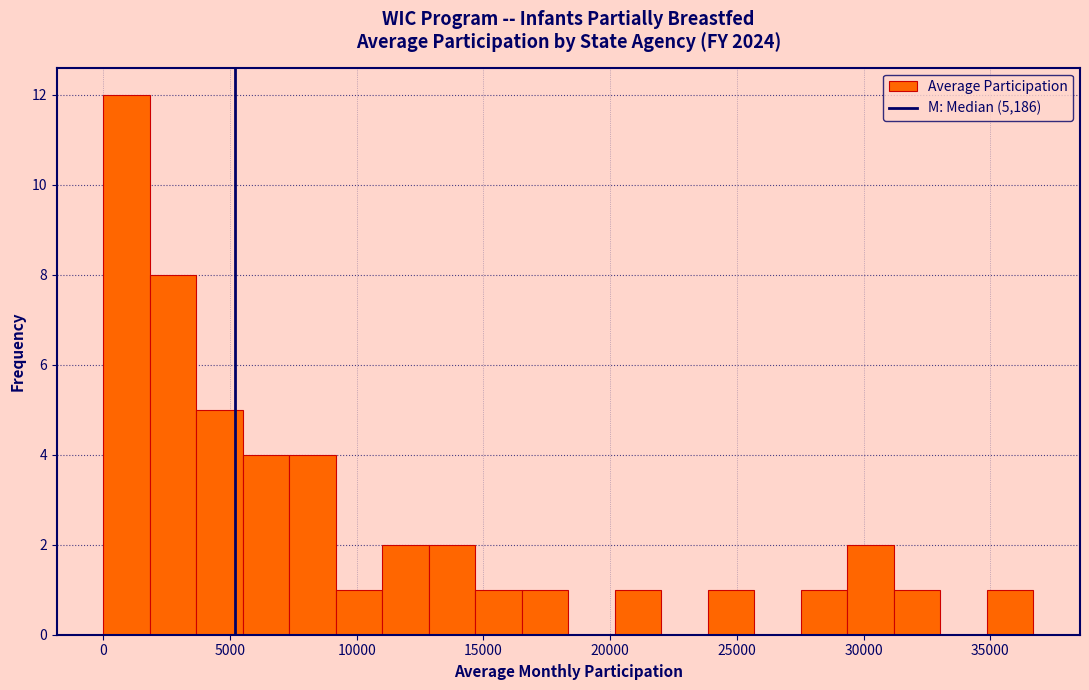

Read against the x-axis, roughly where is the centre of the tallest bar?

1000